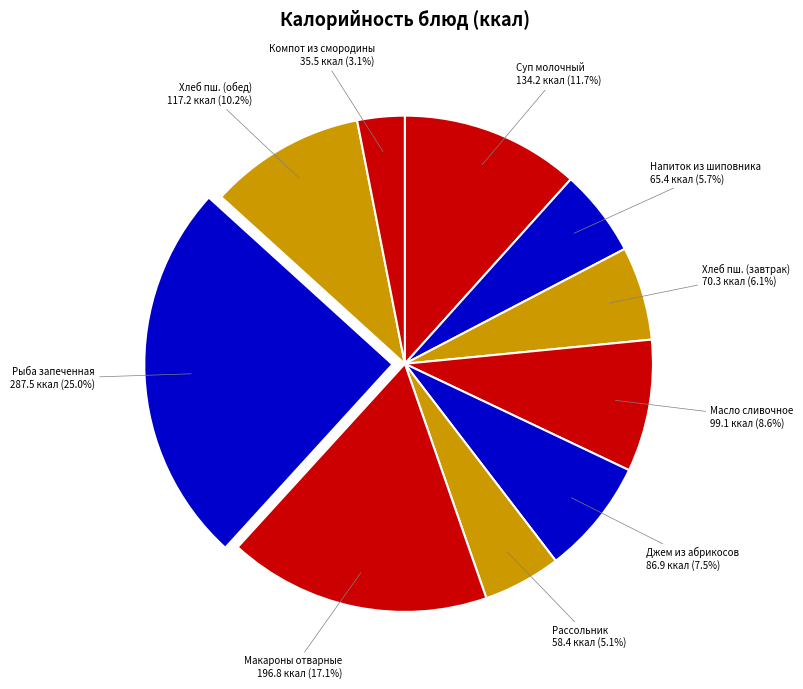

To the nearest percent, what is the average slice percentage?

10%